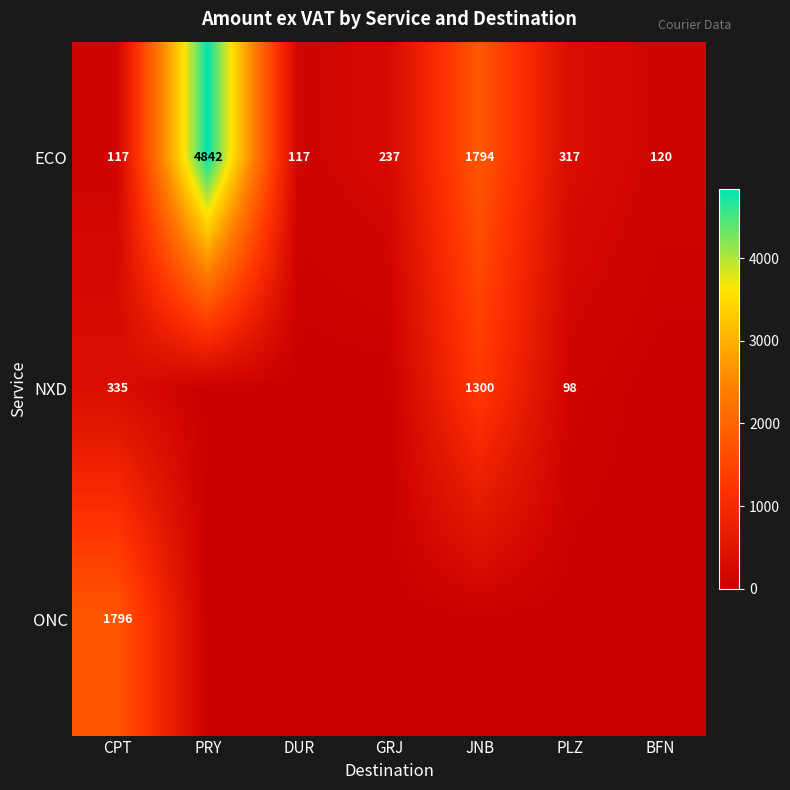

True or false: ONC has a value of 724.9 at CPT.

False